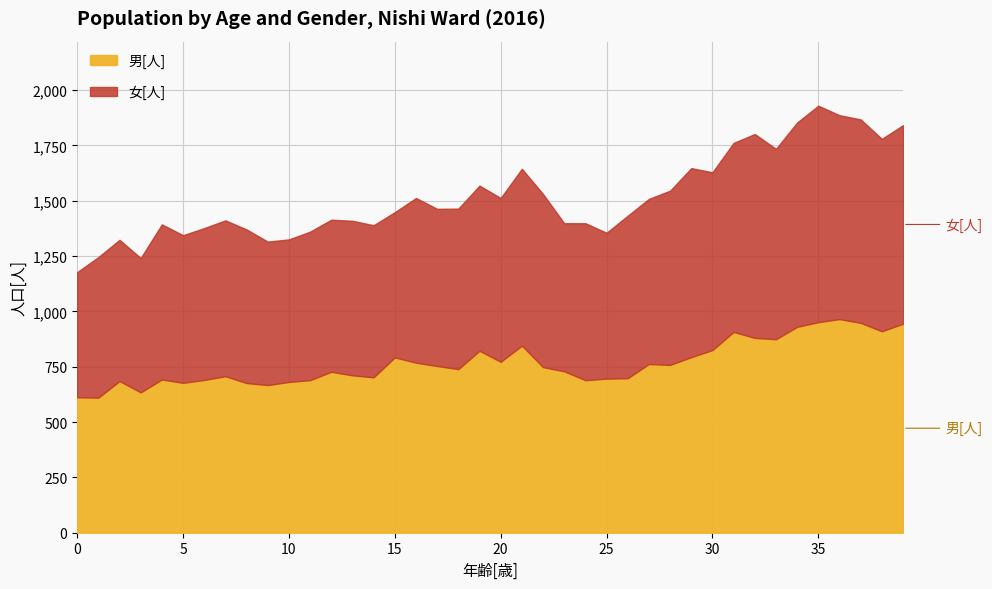

How many lines are shown in the chart?

2